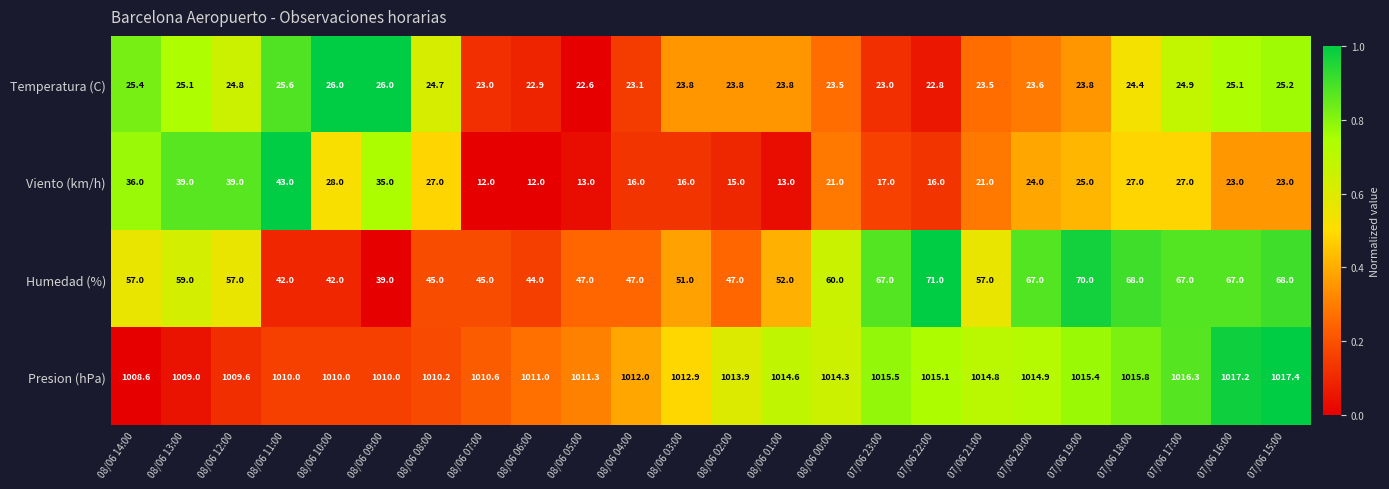

Count the number of categories in the chart.

24